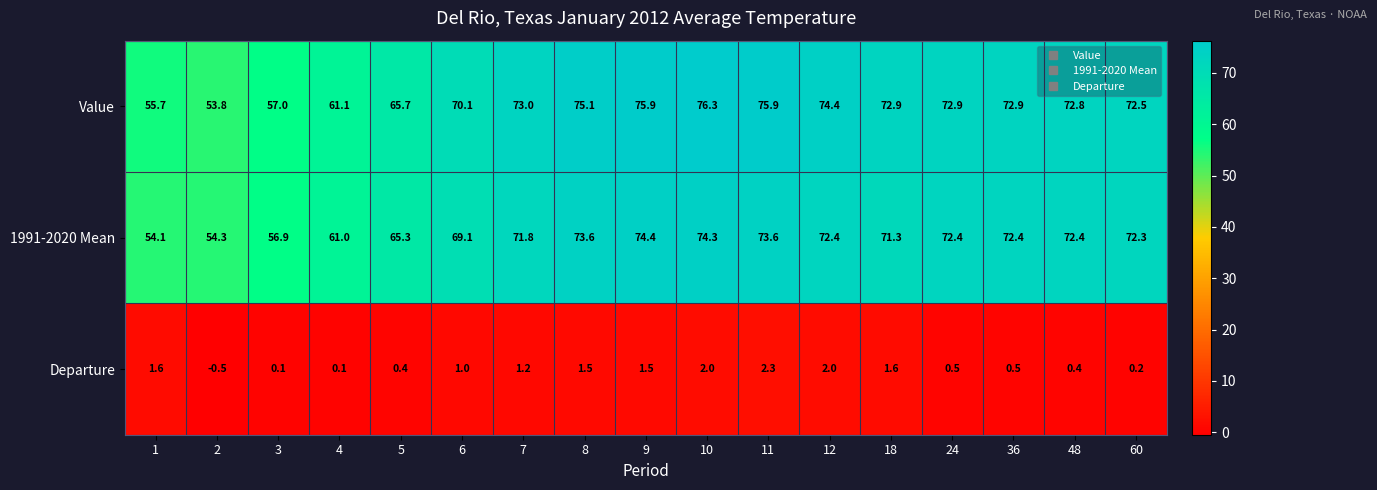

What is the difference between the Value values at 9 and 4?

14.8